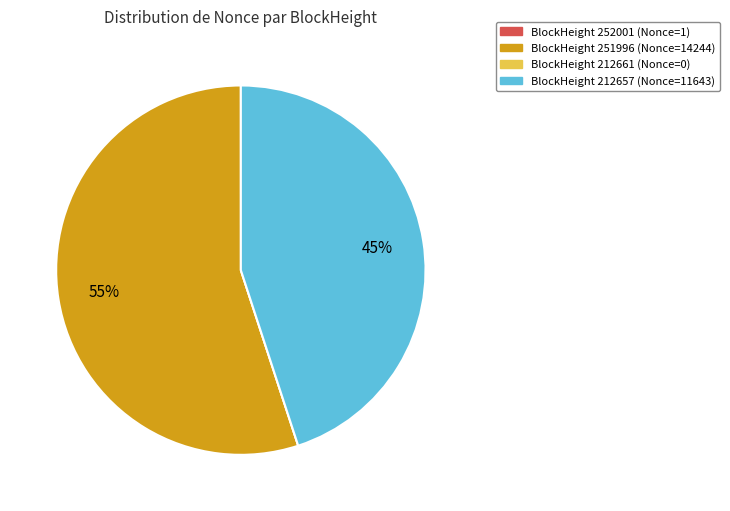

Is there any slice that represents more than half of the pie?

Yes